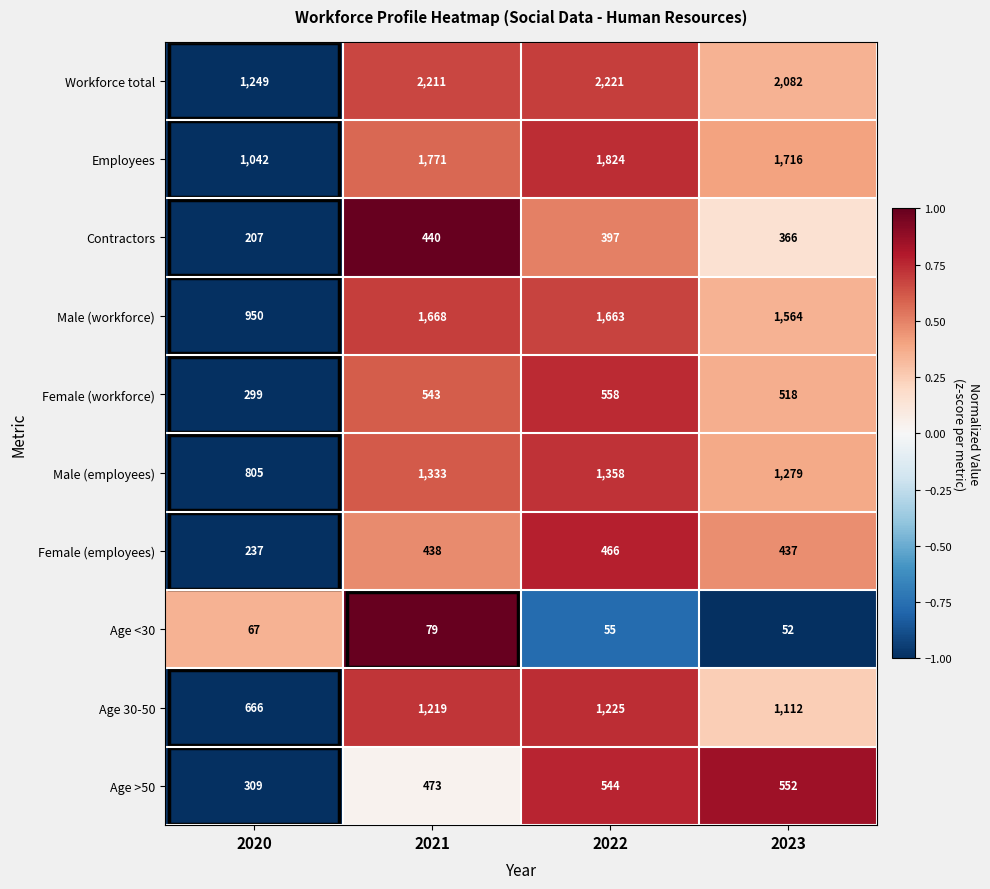

Count the number of data series in this chart.

10